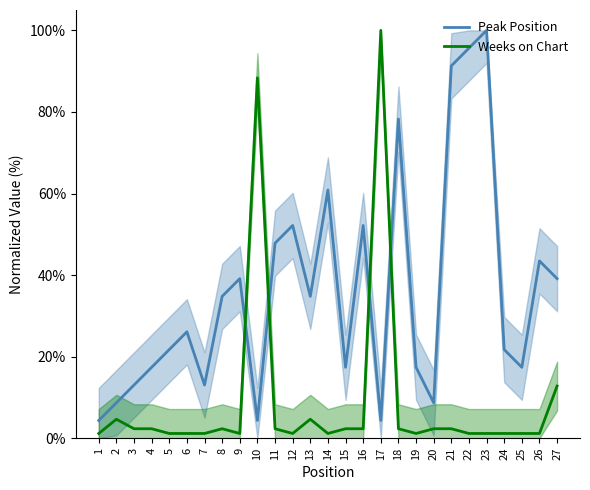

What is the sum of all Peak Position values?

965.2